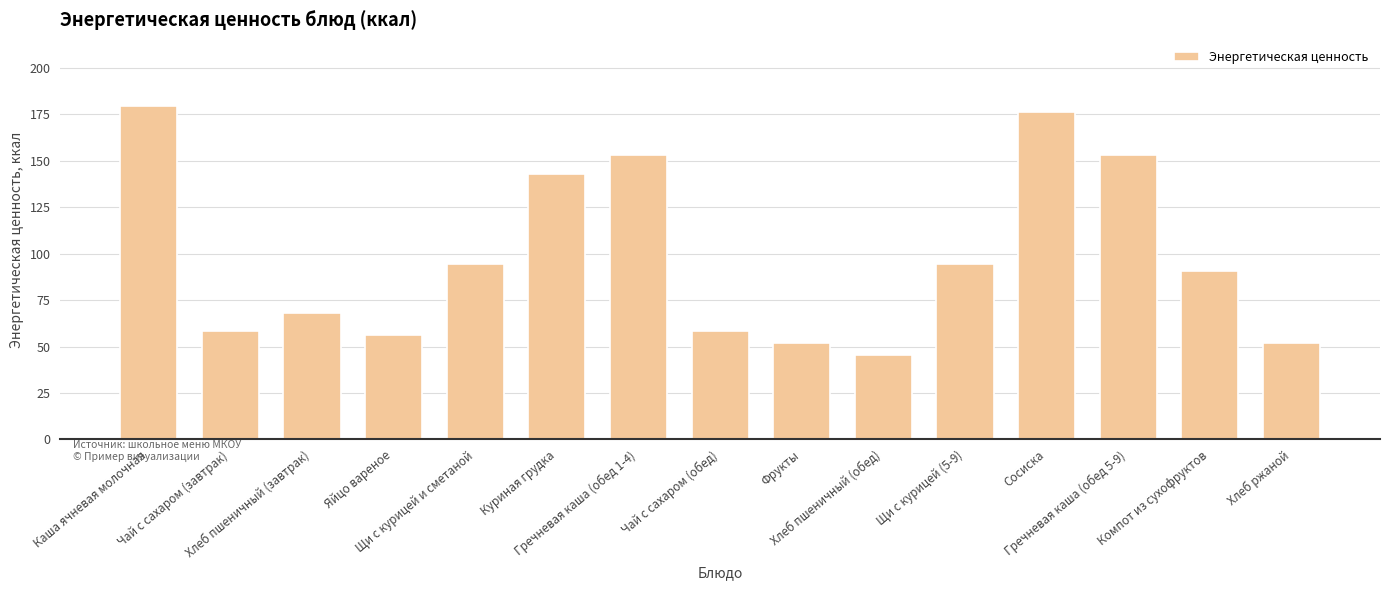

At which category does the chart reach its minimum across all series?

Хлеб пшеничный (обед)